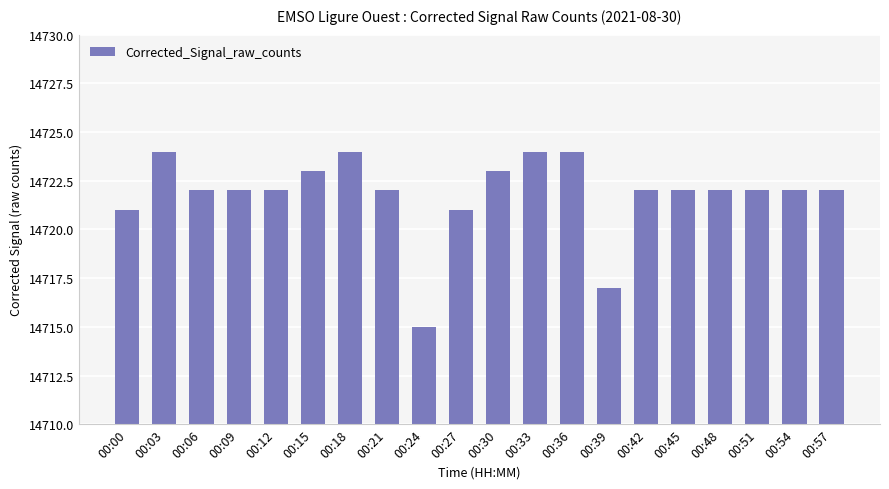

What value does the data have at 00:45?

14722